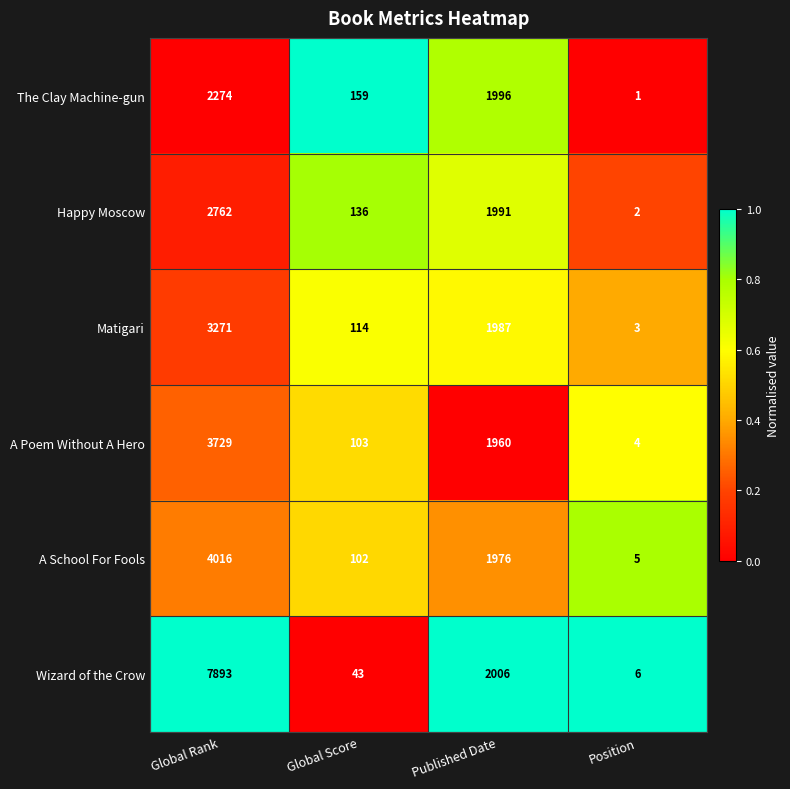

The The Clay Machine-gun series shows 1 at Position. True or false?

True